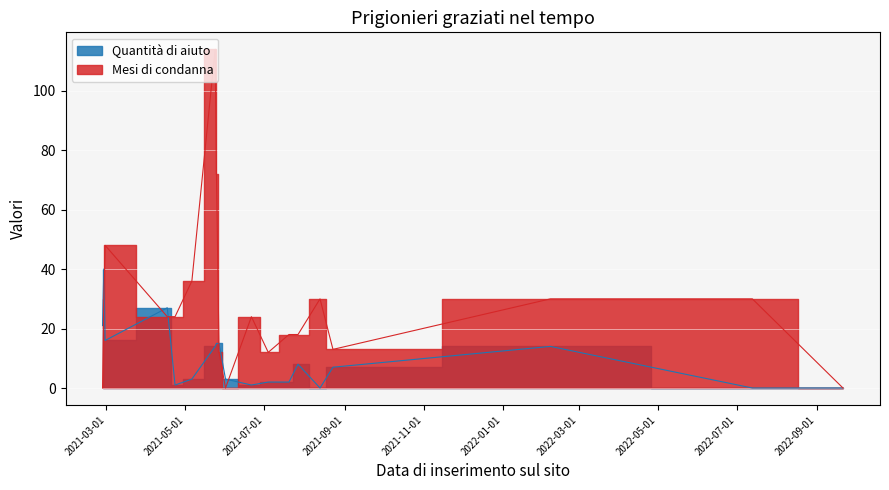

Between 2021-02-26 and 2021-07-04, which is larger?

2021-02-26